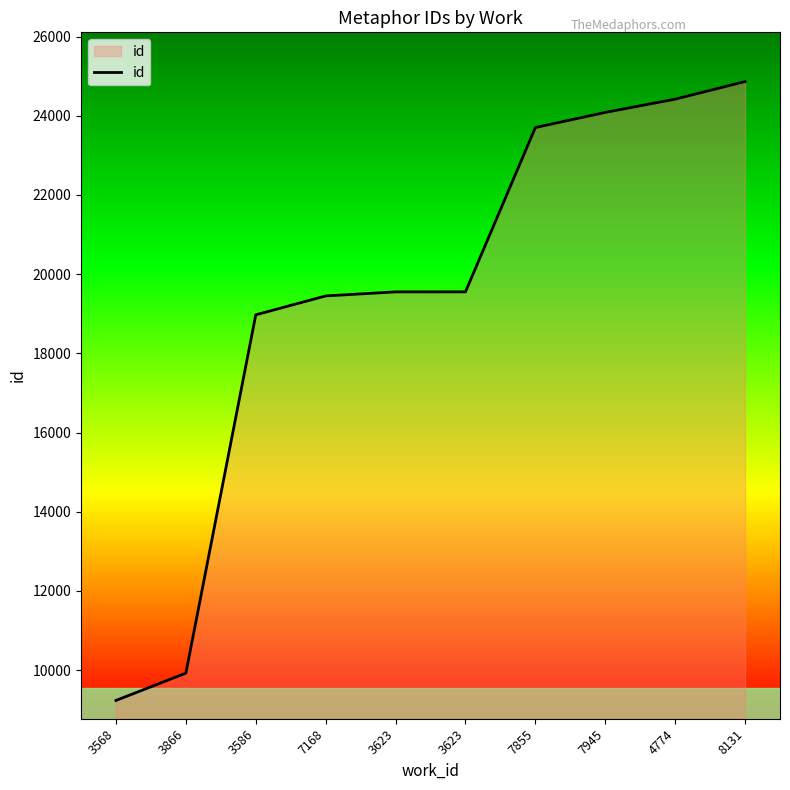

True or false: the data has more than 1 interior local peaks.

False